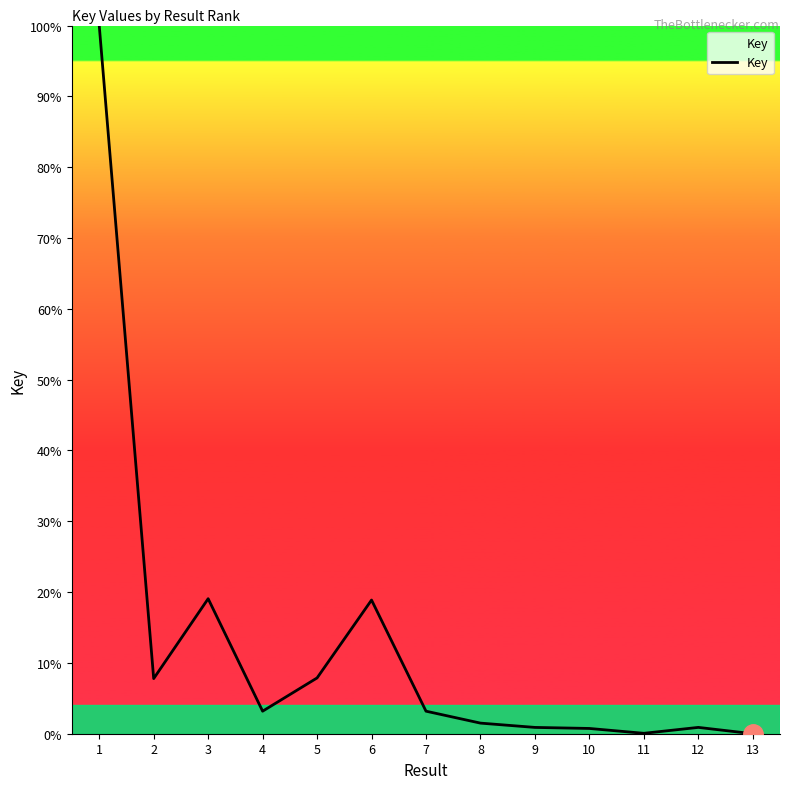

The chart shows a value of 27.1 at 3. True or false?

False